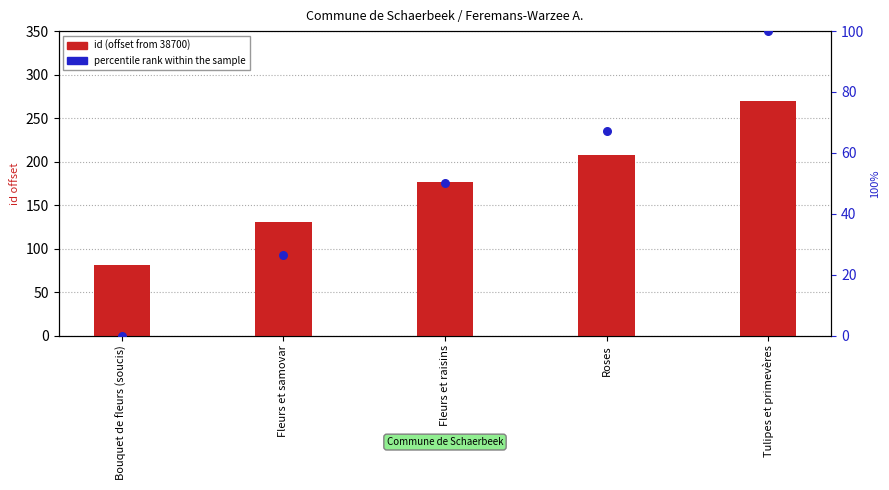

Which series contains the lowest Y value?

percentile rank within the sample